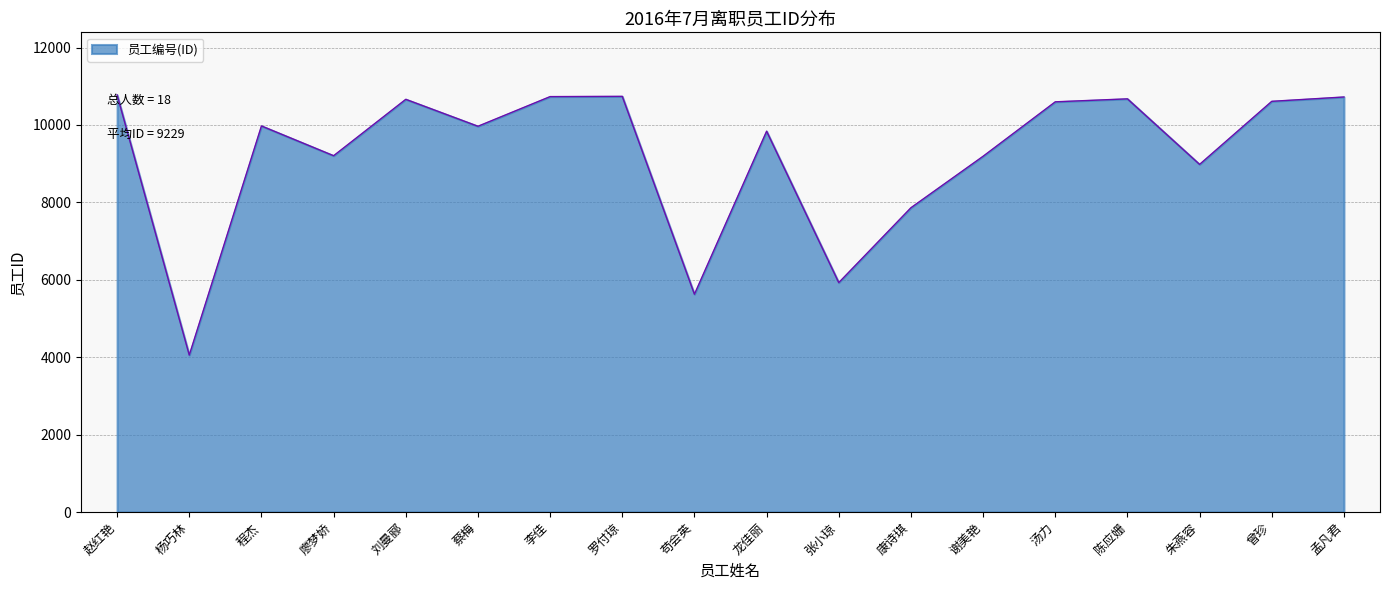

True or false: the data shows 8156 at 苟会英.

False